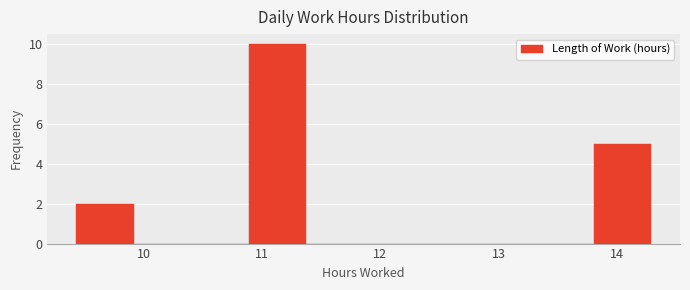

Reading left to right, list every bar in this chart as the range it spans on the x-axis followed by its height. Neither the bar edges nor the heights are printed on the chart, so give them approximately, as read against the axes.

9.4 to 9.9: 2
9.9 to 10.4: 0
10.4 to 10.9: 0
10.9 to 11.4: 10
11.4 to 11.9: 0
11.9 to 12.3: 0
12.3 to 12.8: 0
12.8 to 13.3: 0
13.3 to 13.8: 0
13.8 to 14.3: 5